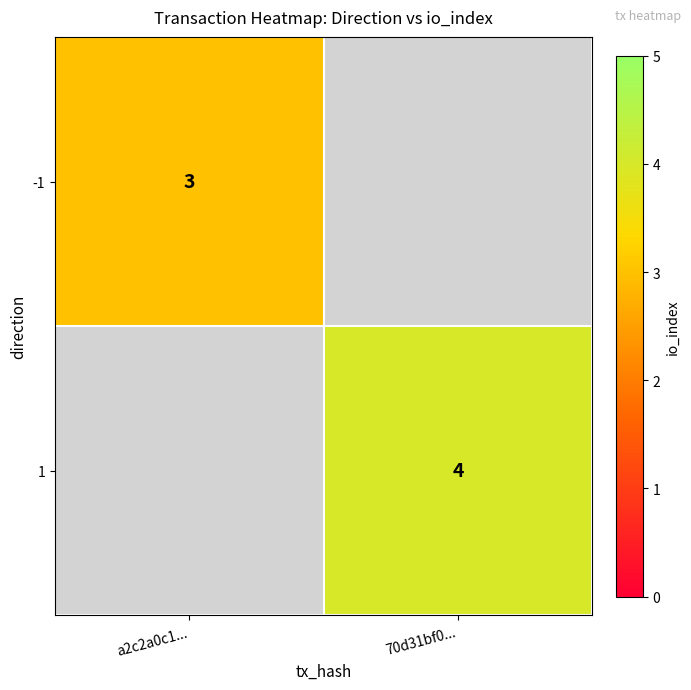

True or false: 1 has a value of 3 at 70d31bf0....

False